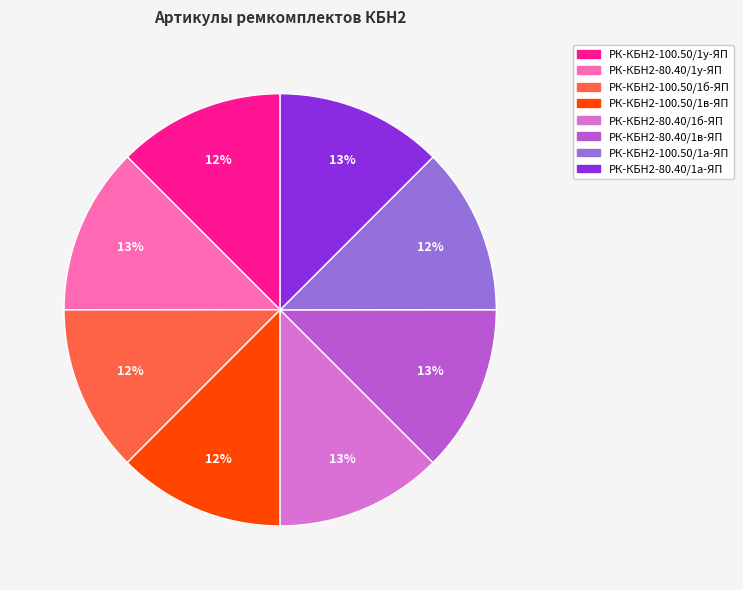

Approximately how many times larger is the value at РК-КБН2-80.40/1а-ЯП compared to РК-КБН2-80.40/1б-ЯП?

1.0